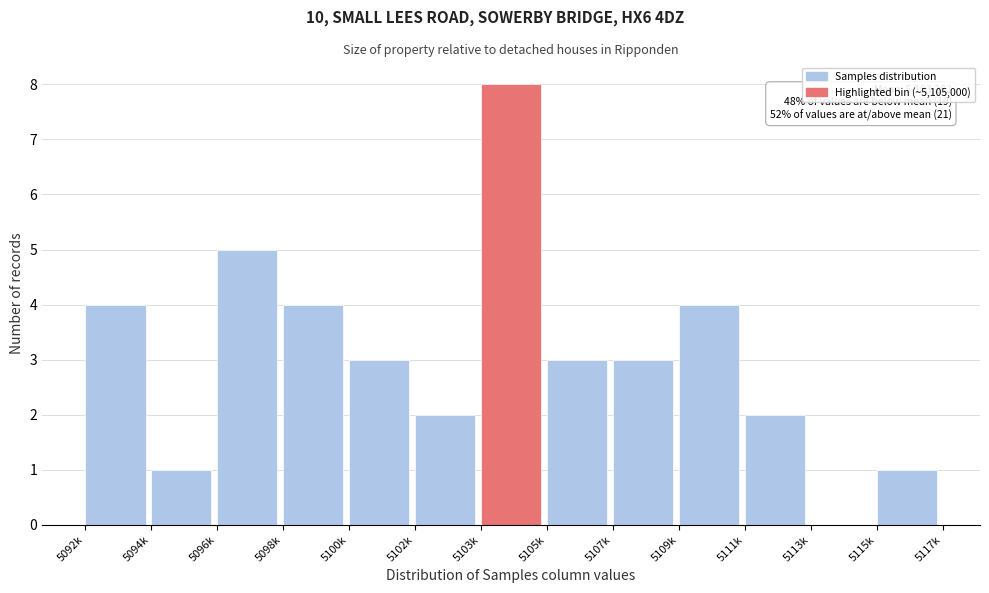

Reading left to right, list all the values displayed in this chart.

5092k=4	5094k=1	5096k=5	5098k=4	5100k=3	5102k=2	5103k=8	5105k=3	5107k=3	5109k=4	5111k=2	5113k=0	5115k=1